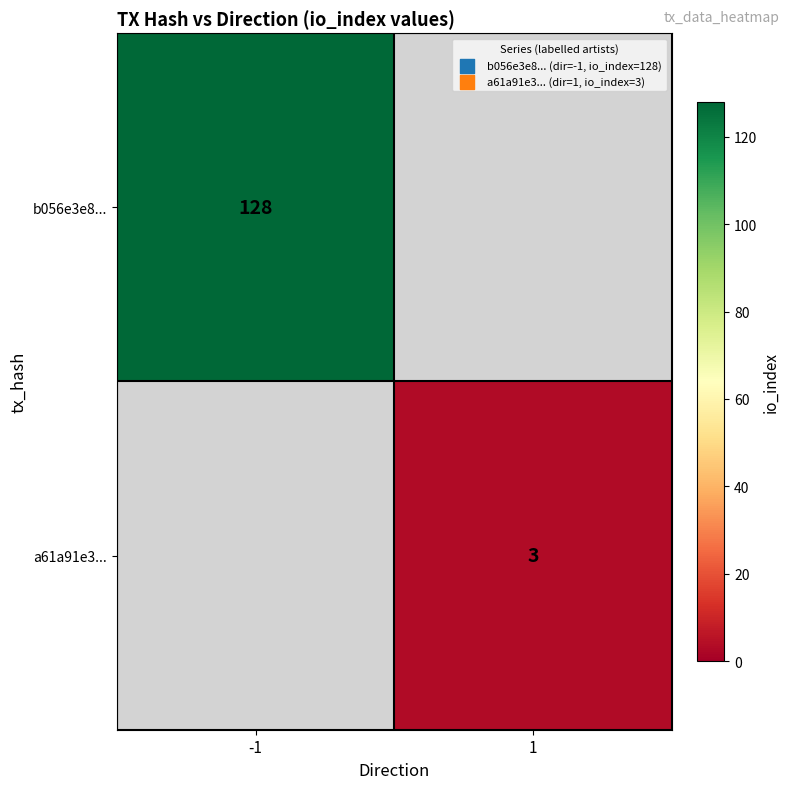

Is it true that a61a91e3... equals 5.2 at 1?

False